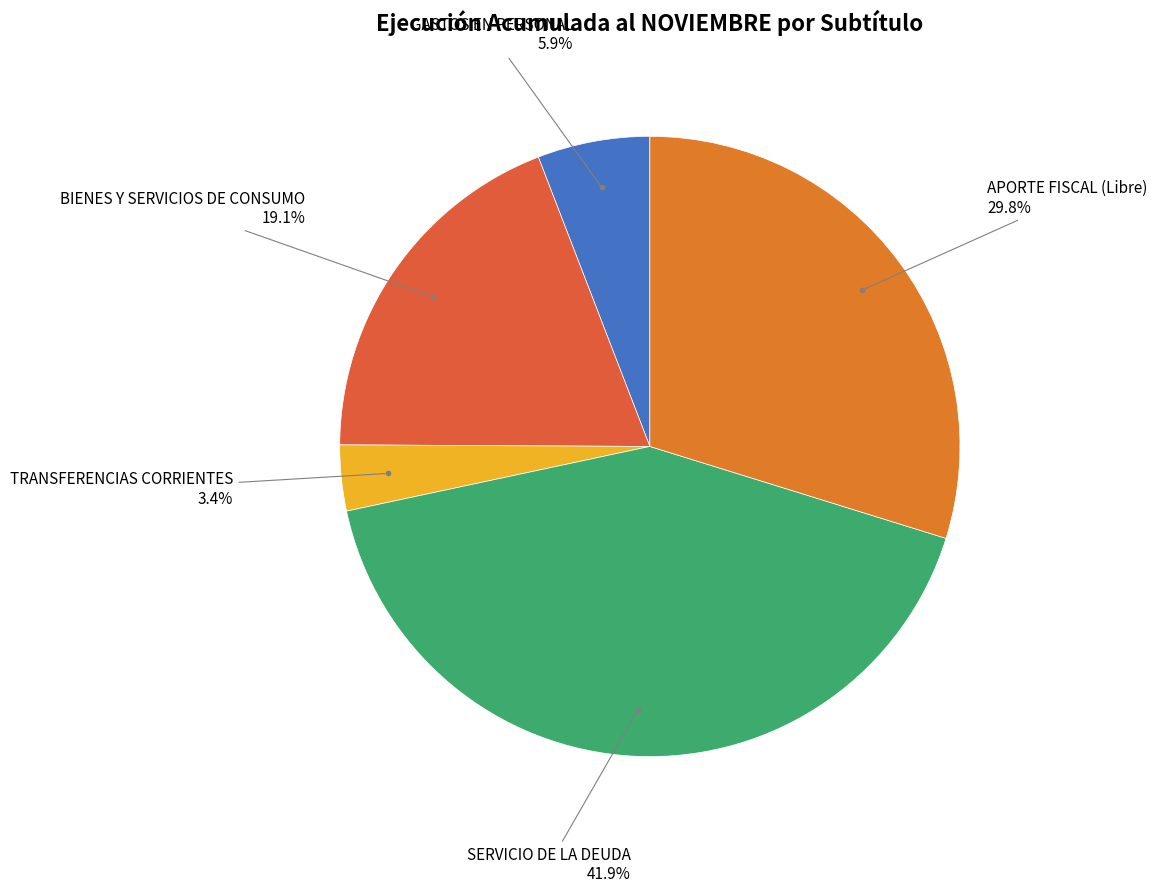

How many slices are in this pie chart?

5